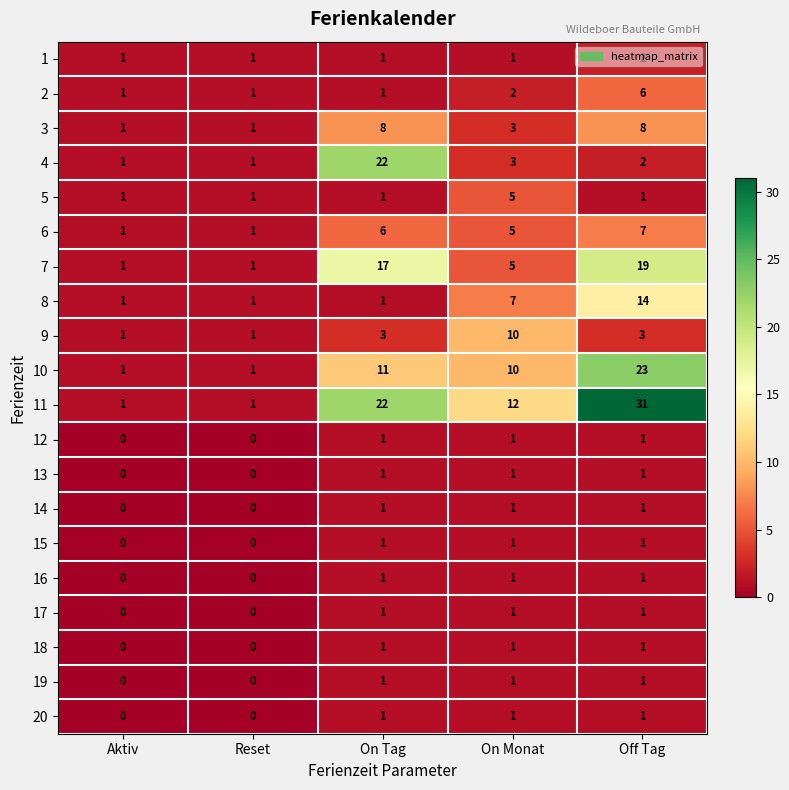

What is the average value of the 10 series?

9